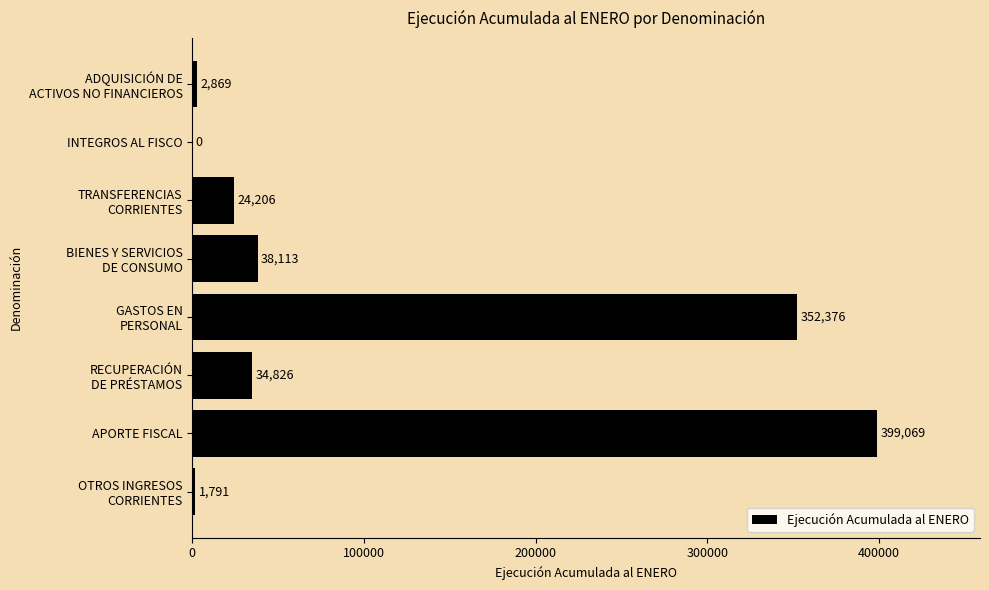

Read the value at APORTE FISCAL.

399069